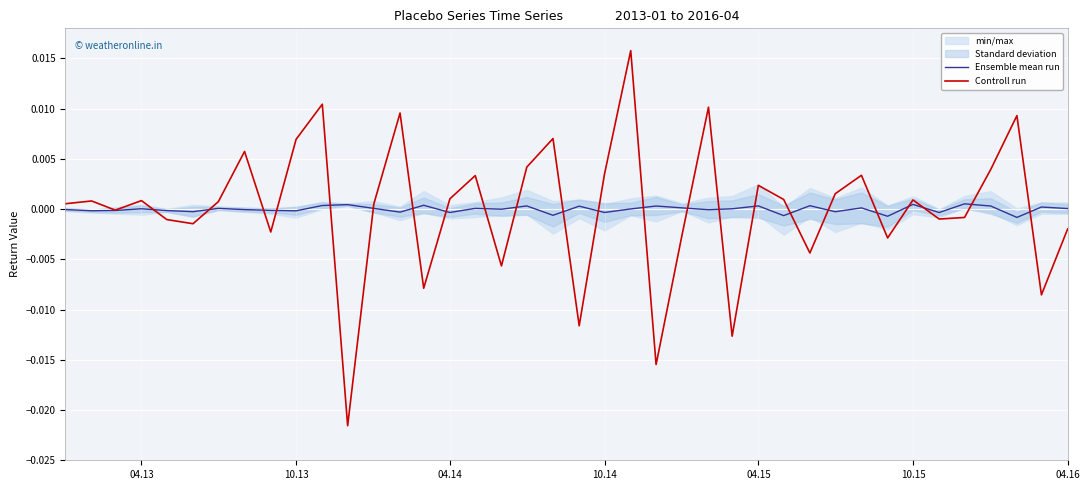

The Controll run series shows -0.0 at 11. True or false?

False